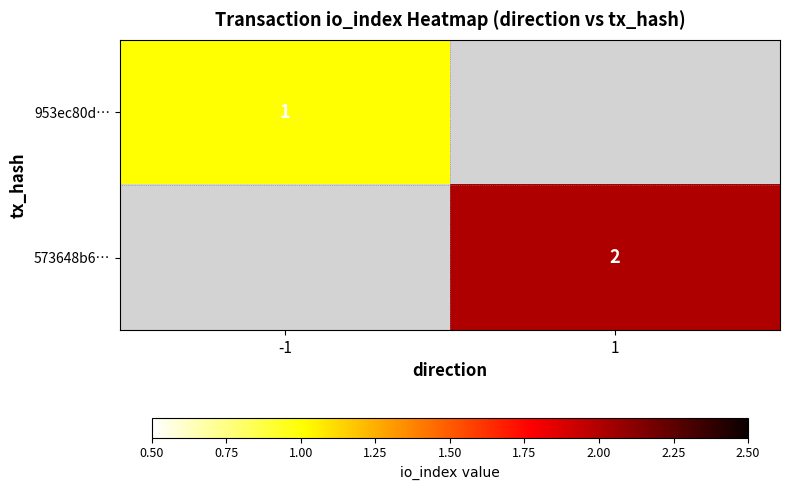

The 953ec80d… series shows 1 at -1. True or false?

True